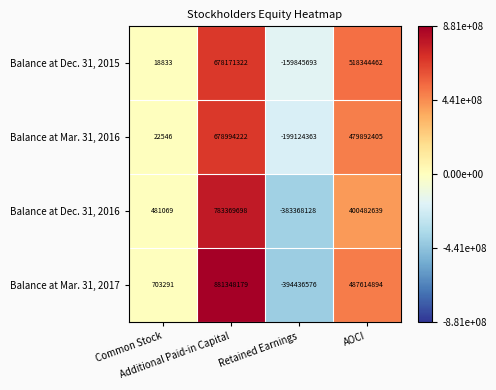

At which category is the sum across all series the highest?

Additional Paid-in Capital